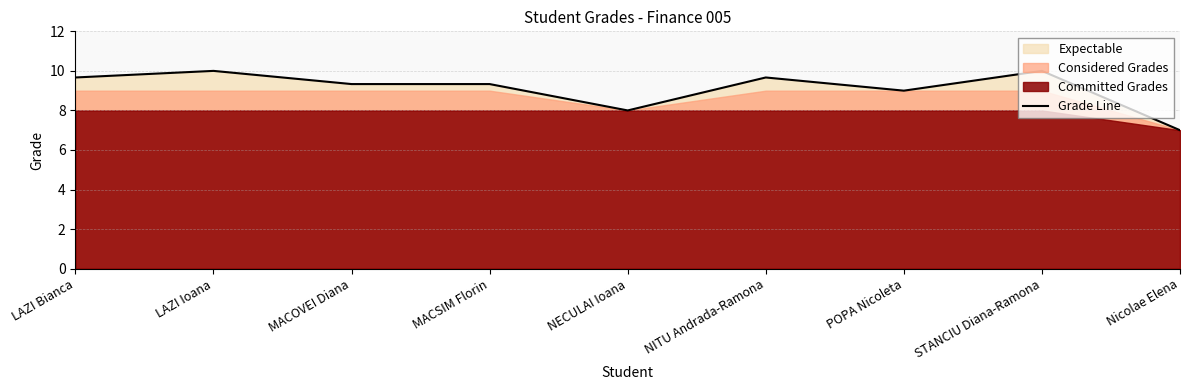

The value at NECULAI Ioana is 8.0. True or false?

True